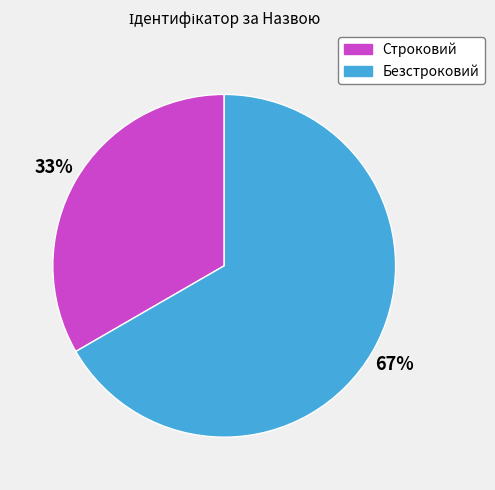

Which category has the biggest portion of the pie?

Безстроковий